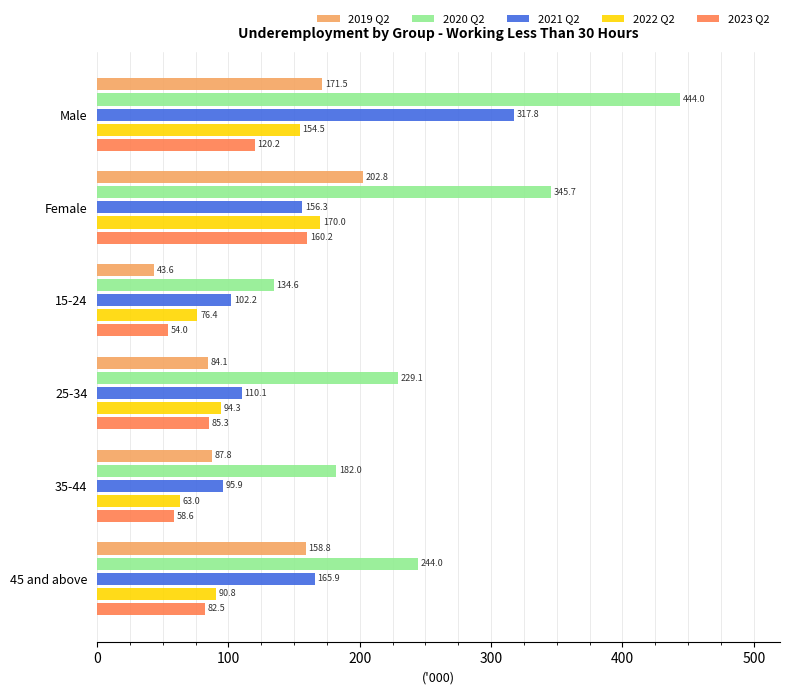

At which category is the sum across all series the highest?

Male